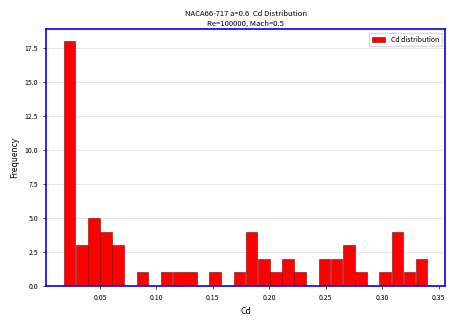

Read against the x-axis, roughly where is the centre of the tallest bar?

0.025